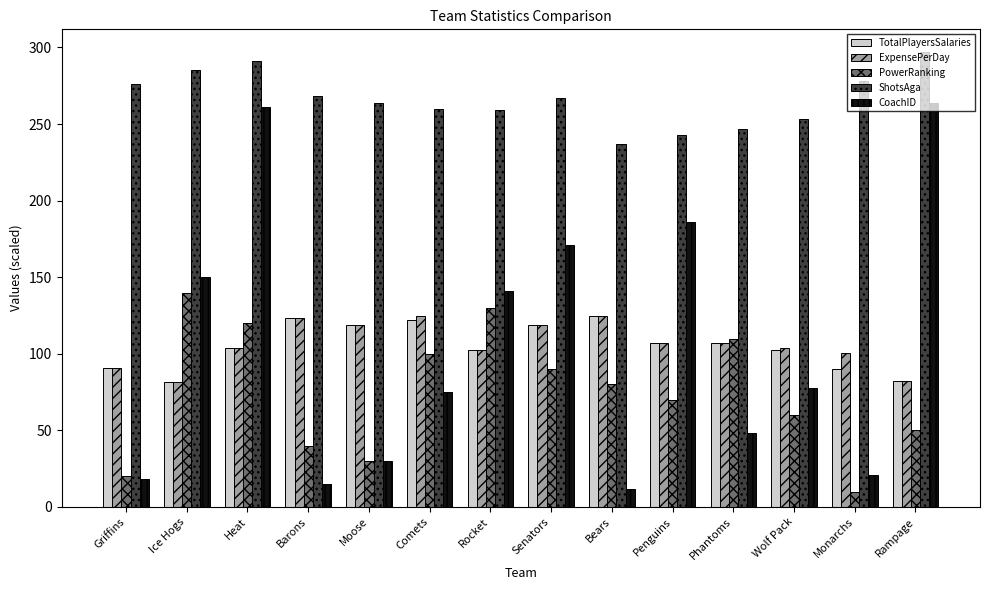

What is the difference between the highest and lowest values at Penguins?

173.0